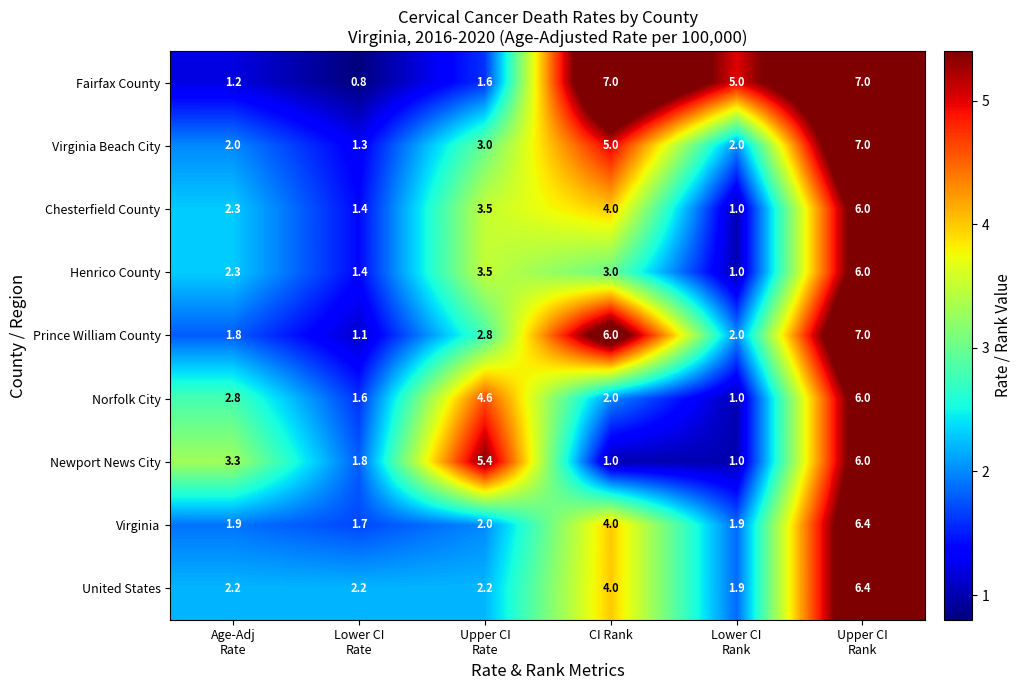

What is the total value across all series at Lower CI
Rate?

13.3